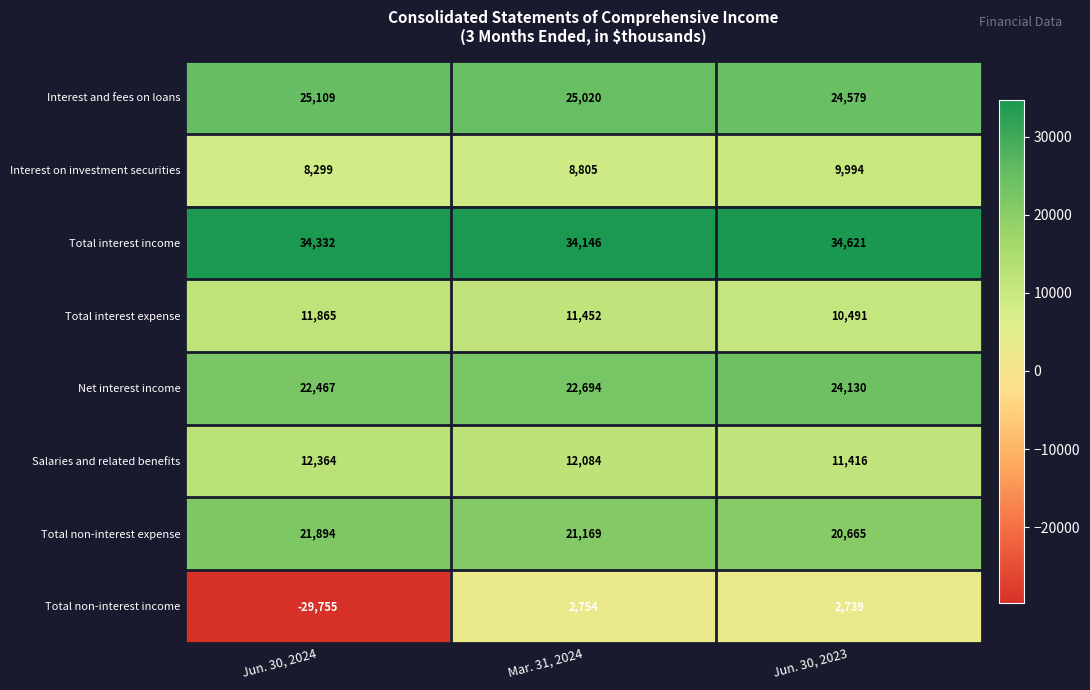

At which category does the chart reach its peak across all series?

Jun. 30, 2023